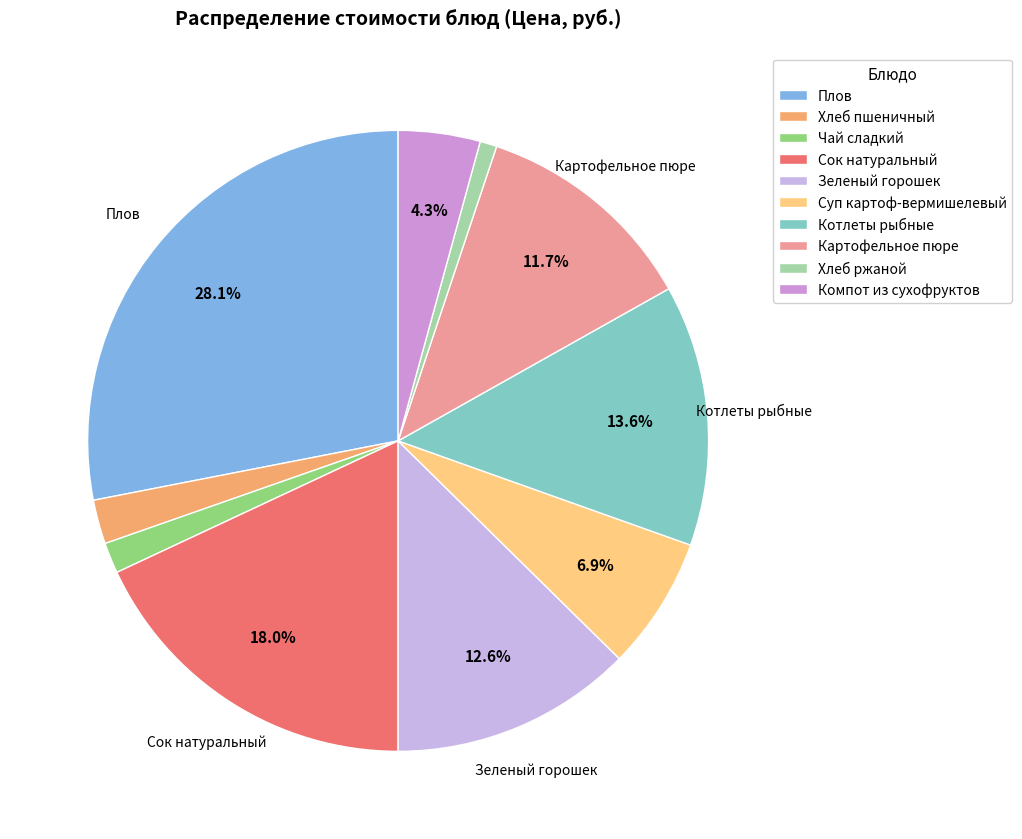

How many segments does this pie chart have?

10